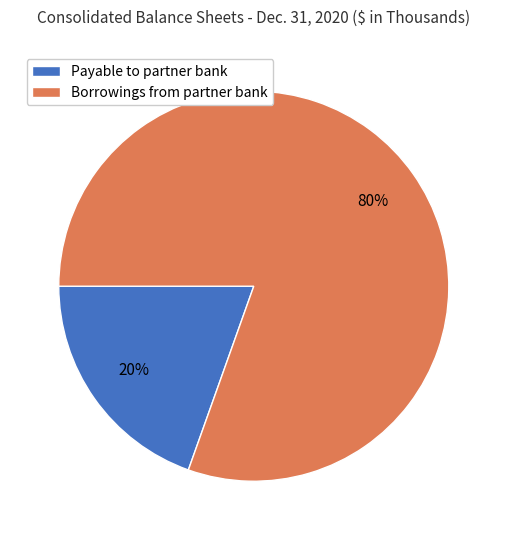

What percentage is the Payable to partner bank slice, to the nearest percent?

20%